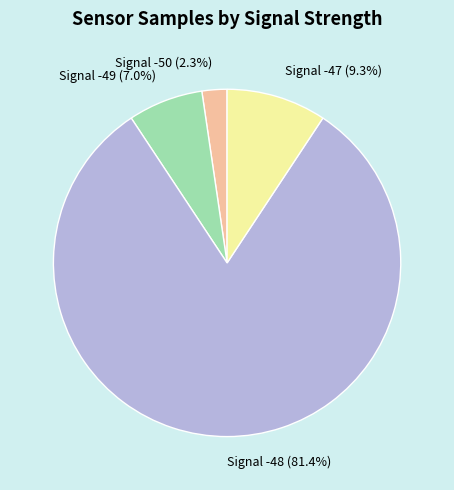

Which has a higher value, Signal -48 (81.4%) or Signal -50 (2.3%)?

Signal -48 (81.4%)